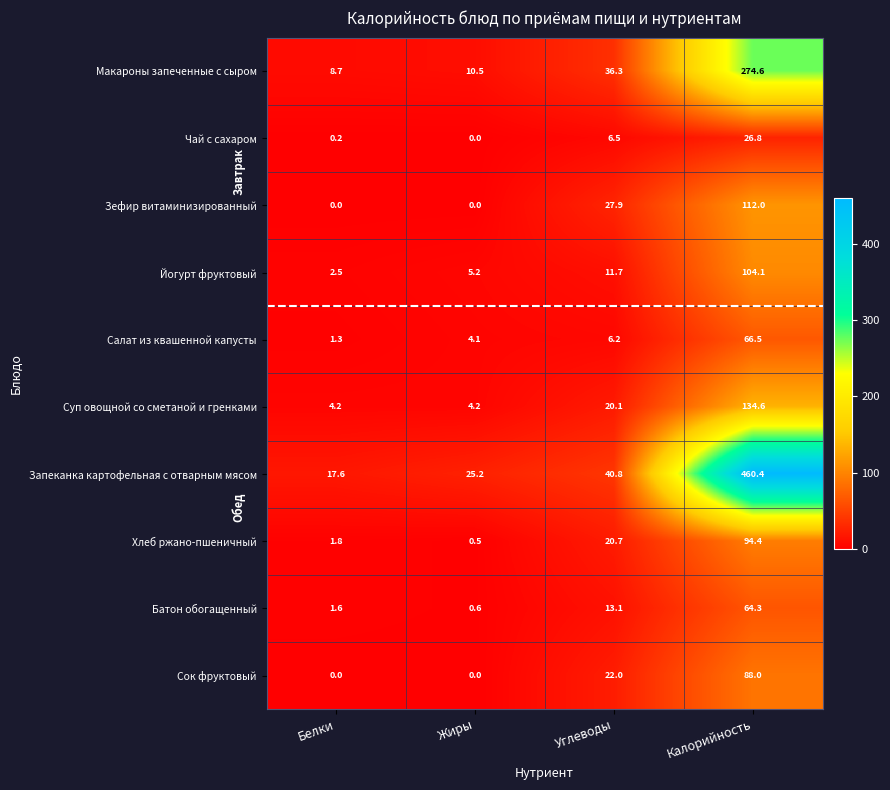

What is the difference between the highest and lowest values at Углеводы?

34.6